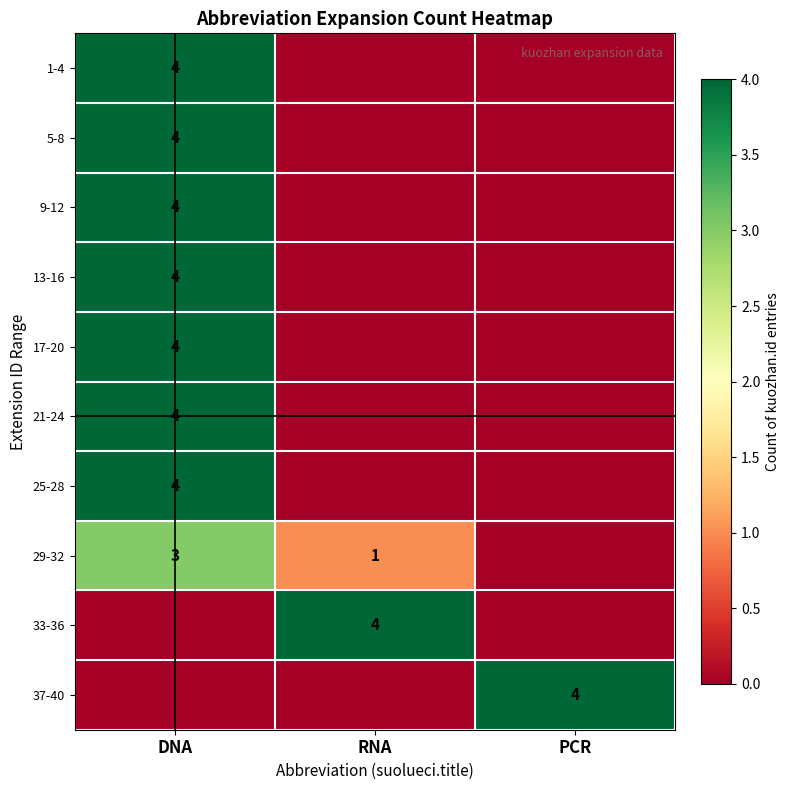

How many categories are shown in the chart?

3